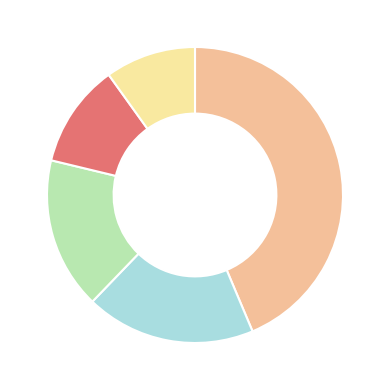

Is there any slice that represents more than half of the pie?

No